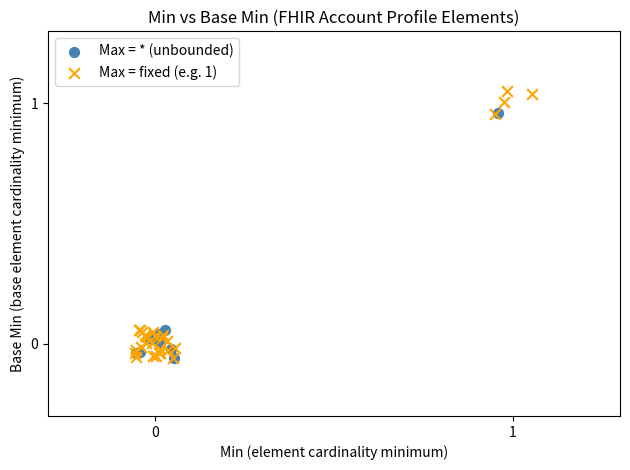

Which series has the largest Y range (max minus min)?

Max = fixed (e.g. 1)